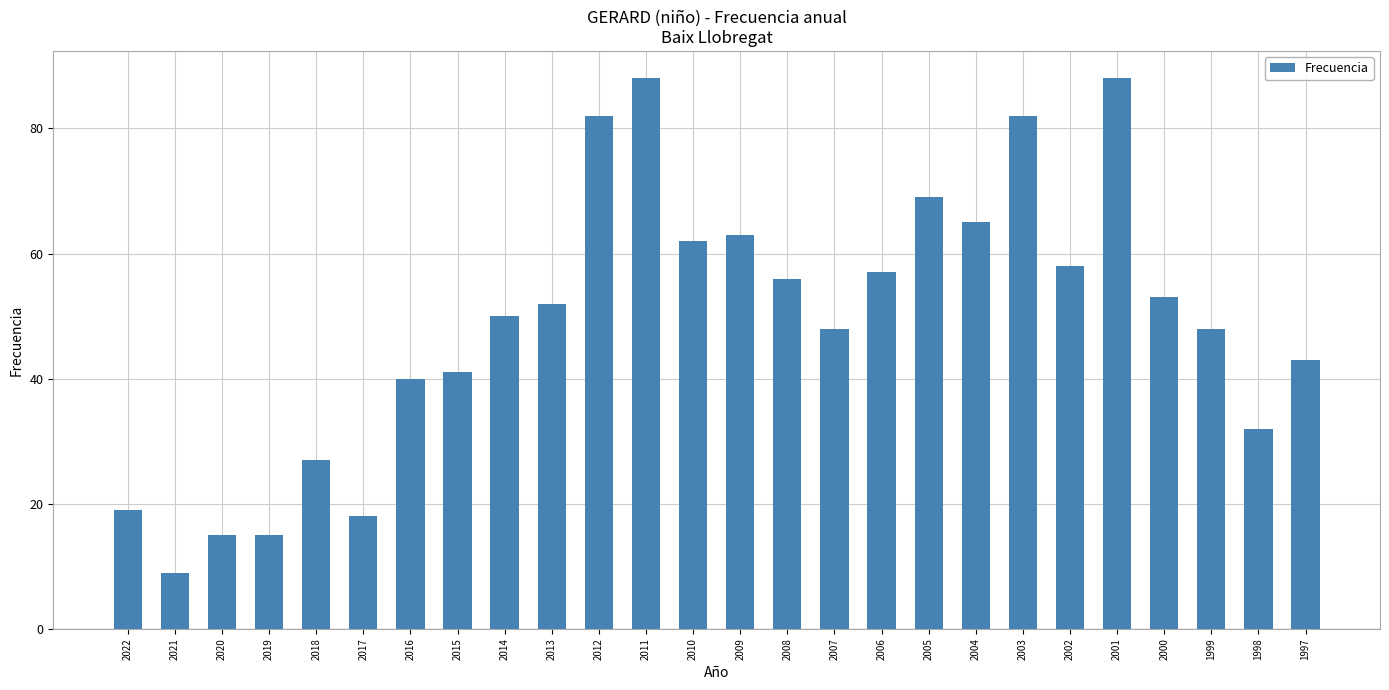

How many data points are less than 52?

13